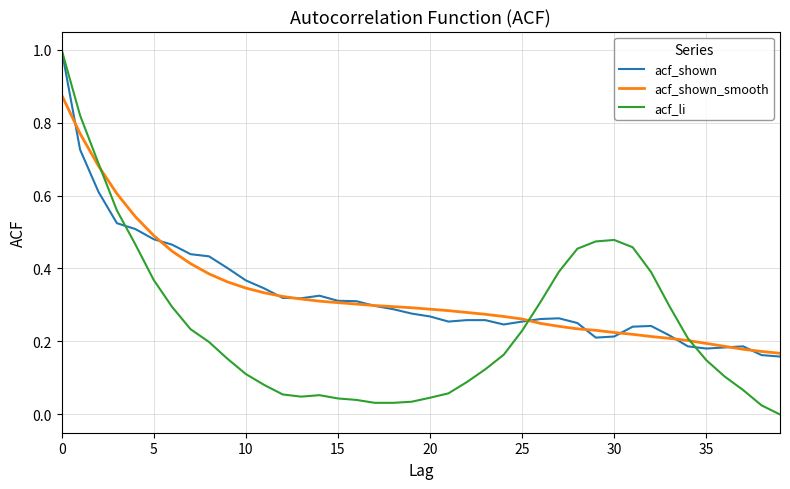

What is the greatest value displayed?

1.0